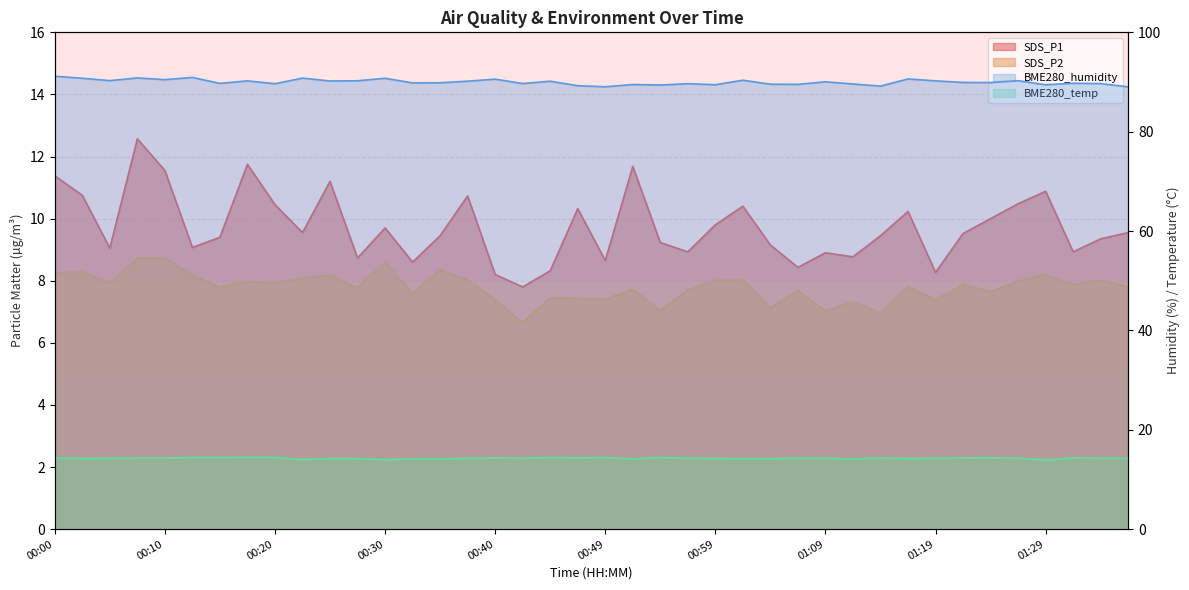

What is the total value across all series at 01:19?

120.2